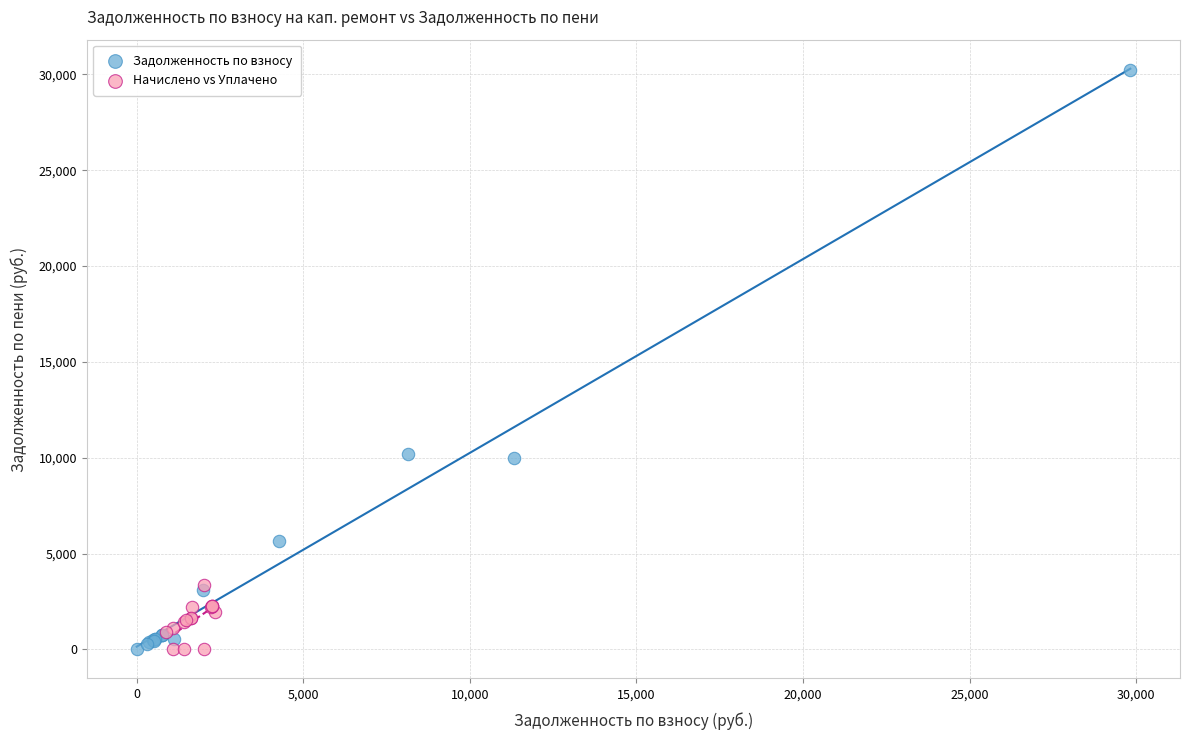

Which series has the widest spread of Y values?

Задолженность по взносу